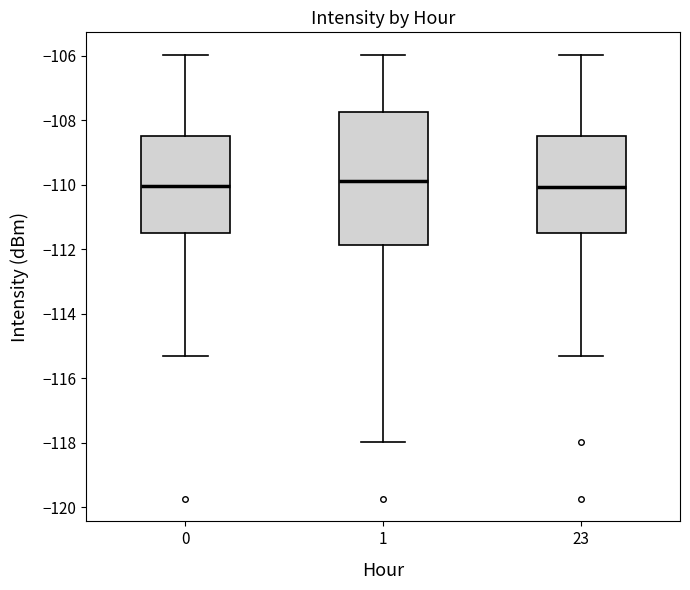

Which box is the tallest, from its lower edge to its upper edge?

1